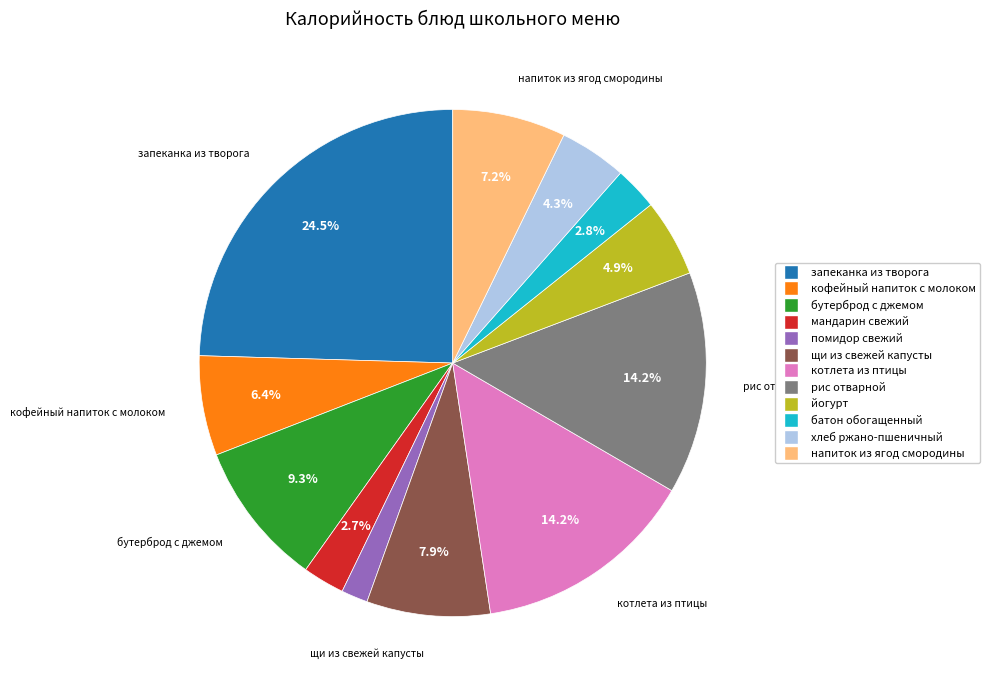

How many slices are in this pie chart?

12